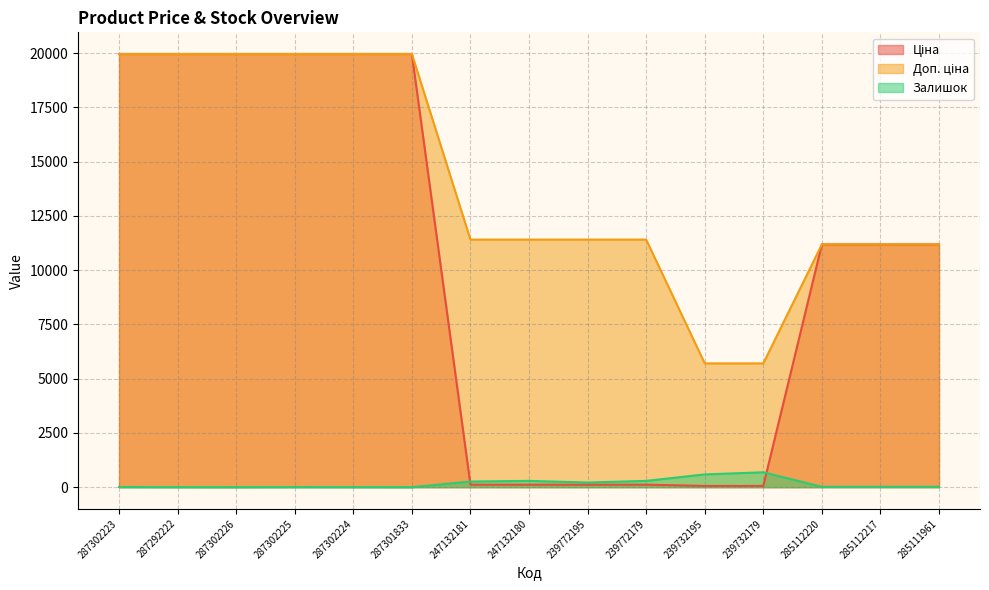

Which category has the lowest value in the Залишок series?

287302226